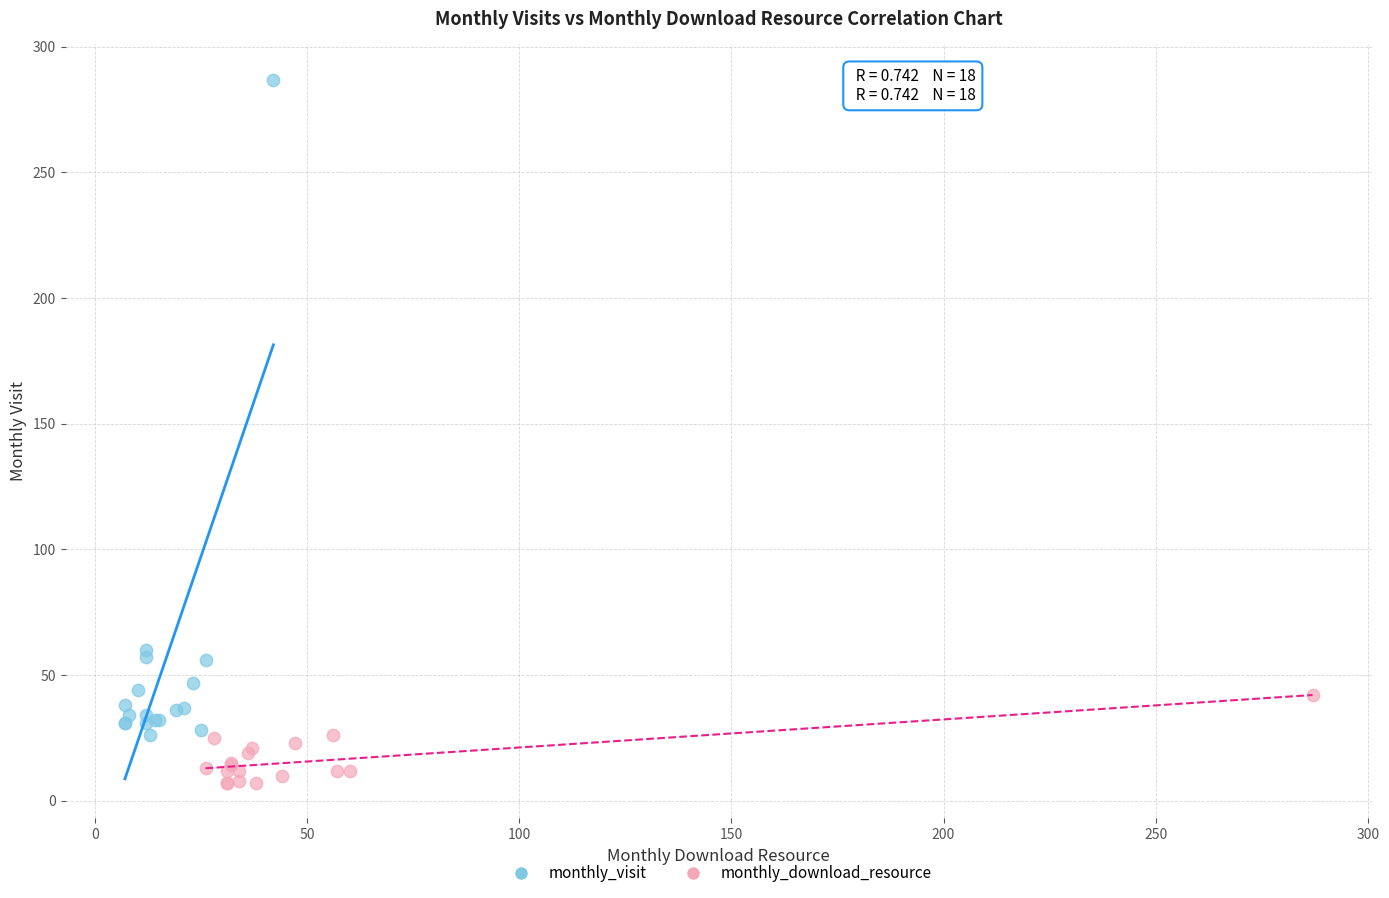

Which series reaches the minimum Y coordinate?

monthly_download_resource